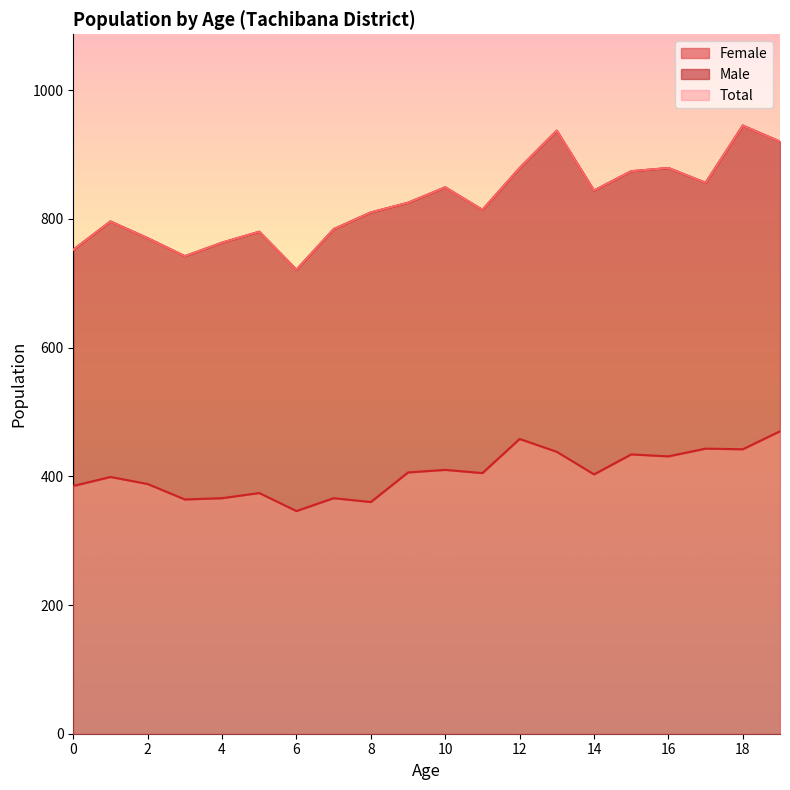

Which label corresponds to the largest value in the chart?

18